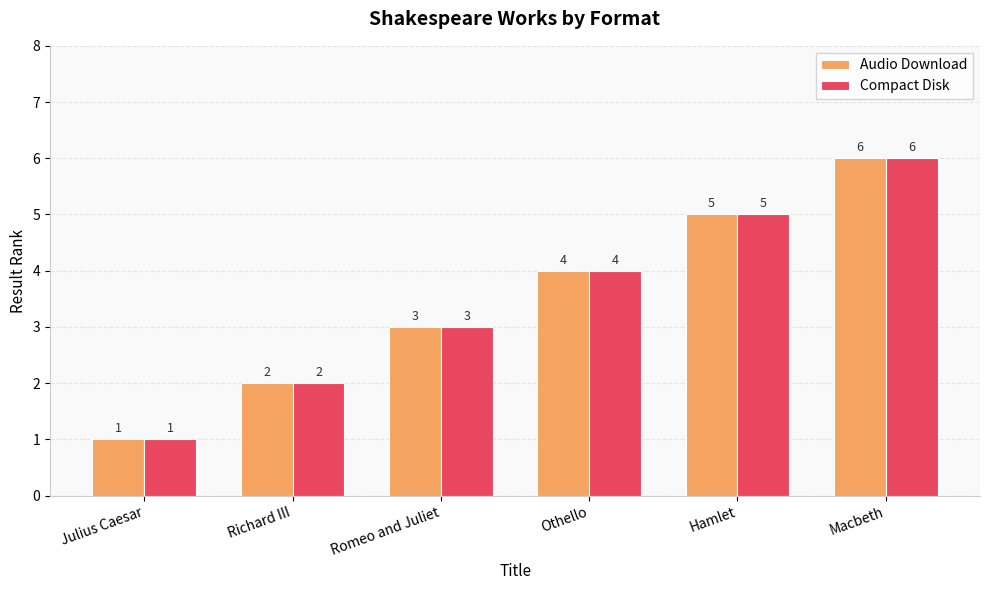

Read the Audio Download value at Othello.

4